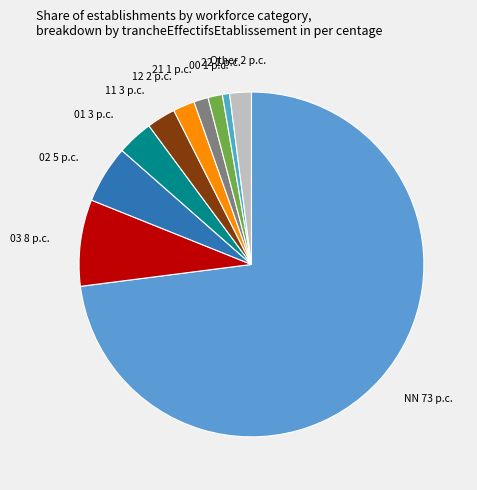

True or false: 12 2 p.c. accounts for 2% of the total.

True